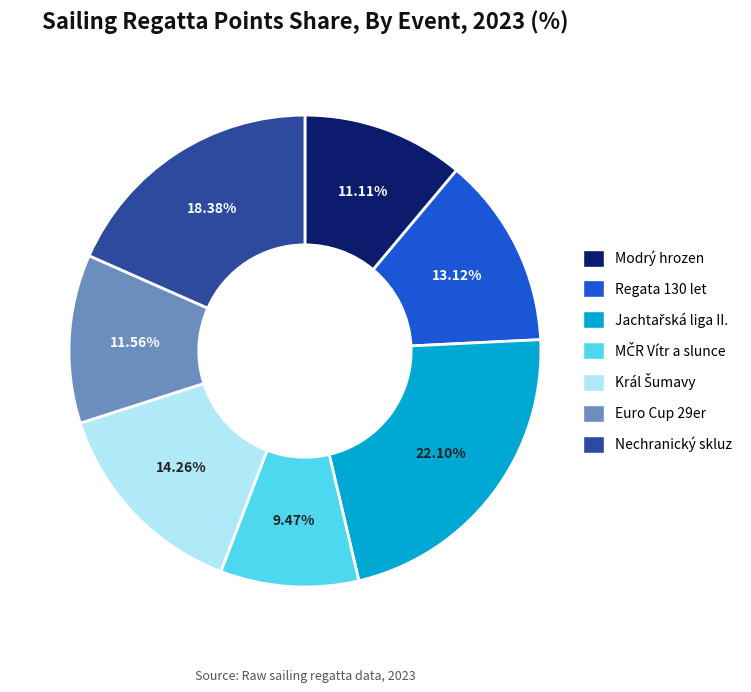

What is the ratio of the value at Nechranický skluz to the value at Euro Cup 29er?

1.6